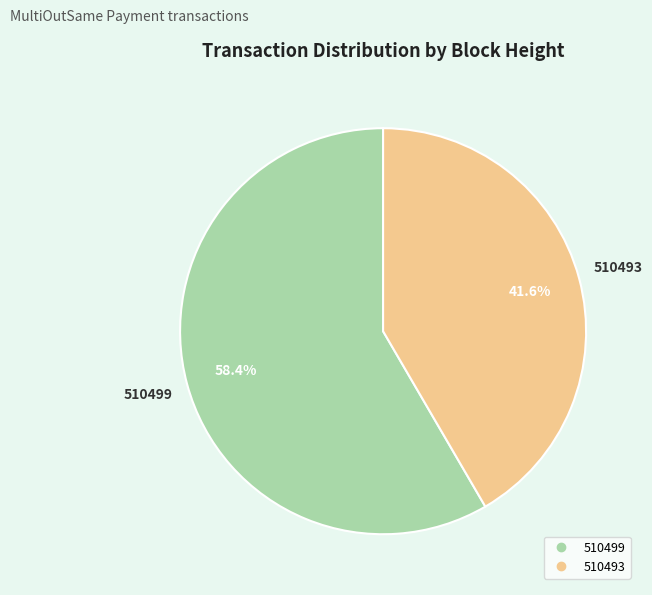

To the nearest percent, what is the difference between the 510493 and 510499 slice percentages?

17%